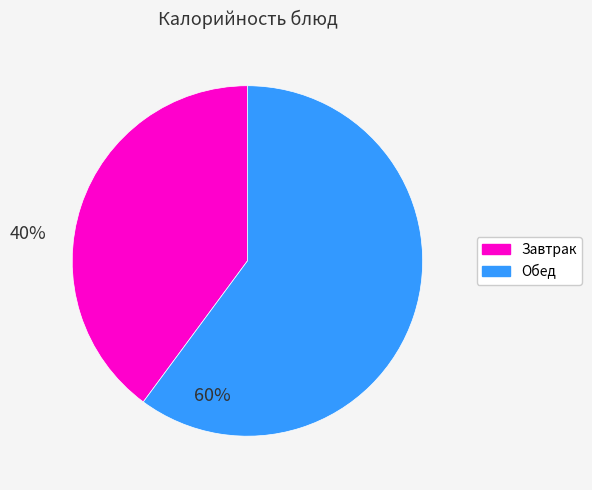

What is the ratio of the value at Обед to the value at Завтрак?

1.5